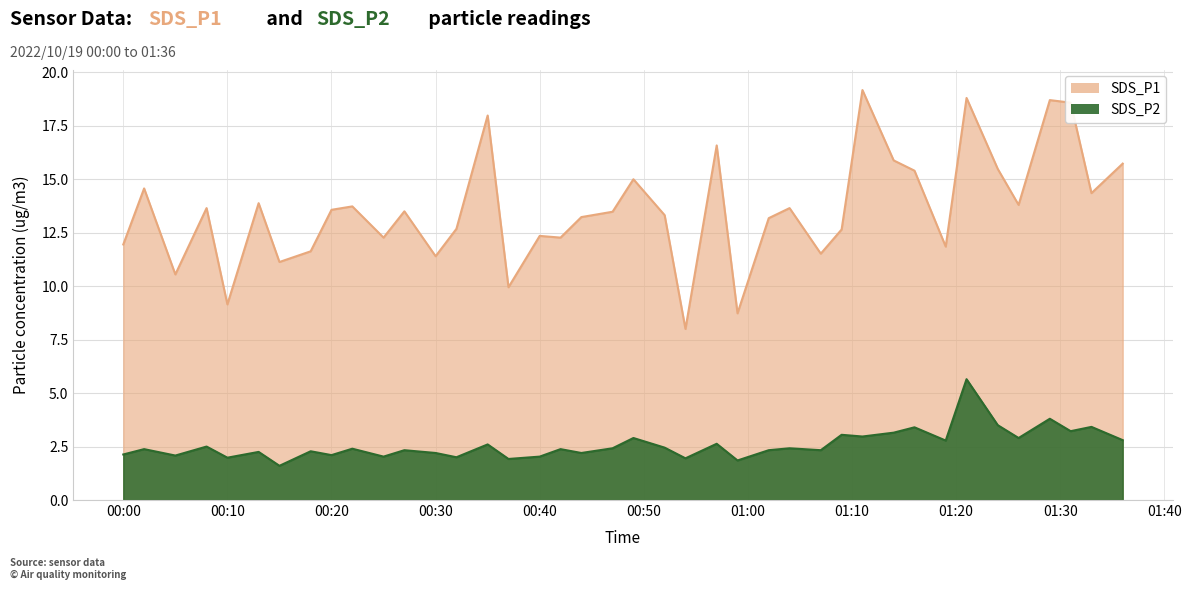

At how many categories does at least one series exceed 17?

5